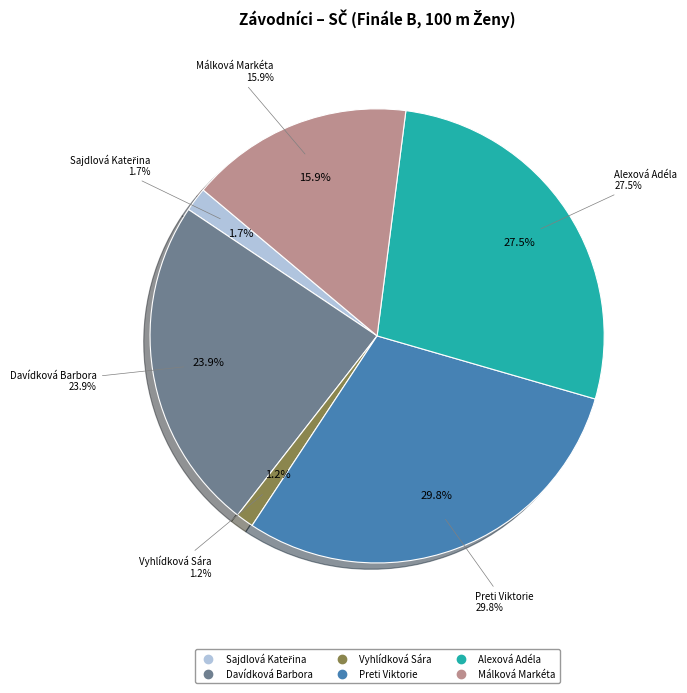

What is the total percentage of Preti Viktorie and Vyhlídková Sára?

31.0%